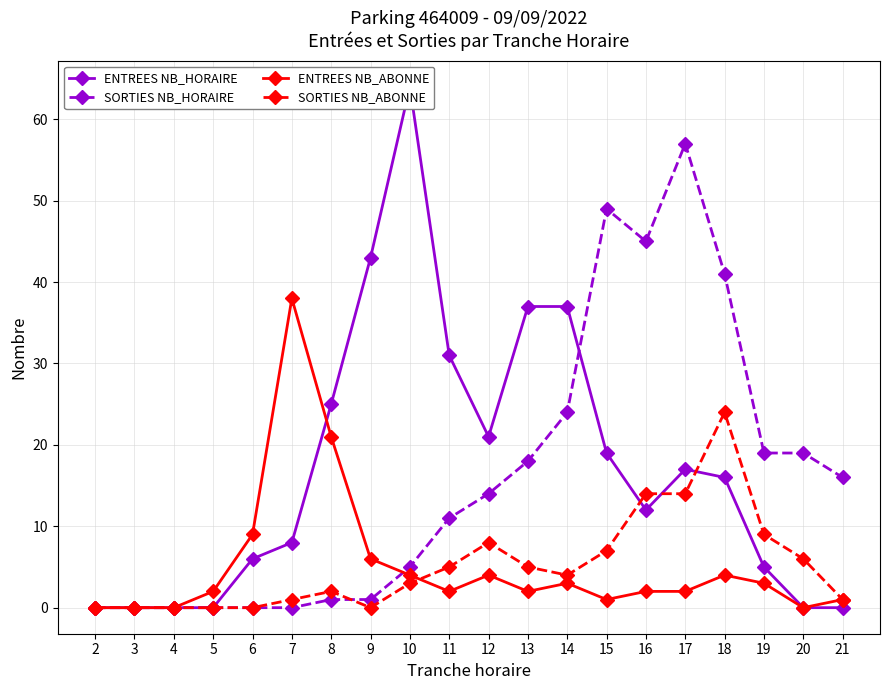

Does the chart have visible grid lines?

Yes